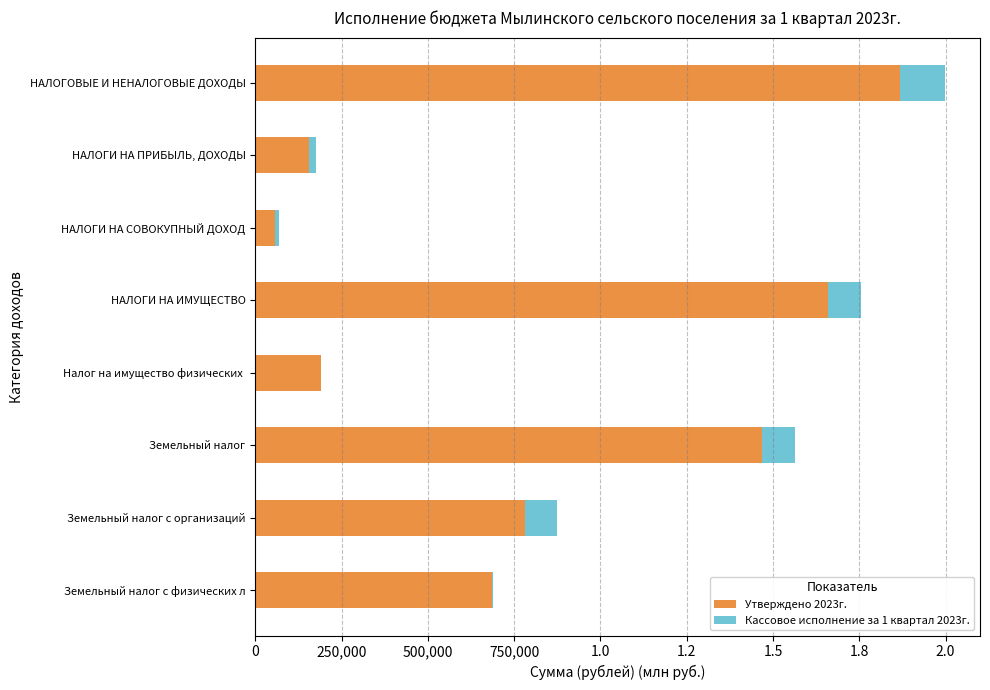

What are all the series names shown in the legend?

Утверждено 2023г., Кассовое исполнение за 1 квартал 2023г.